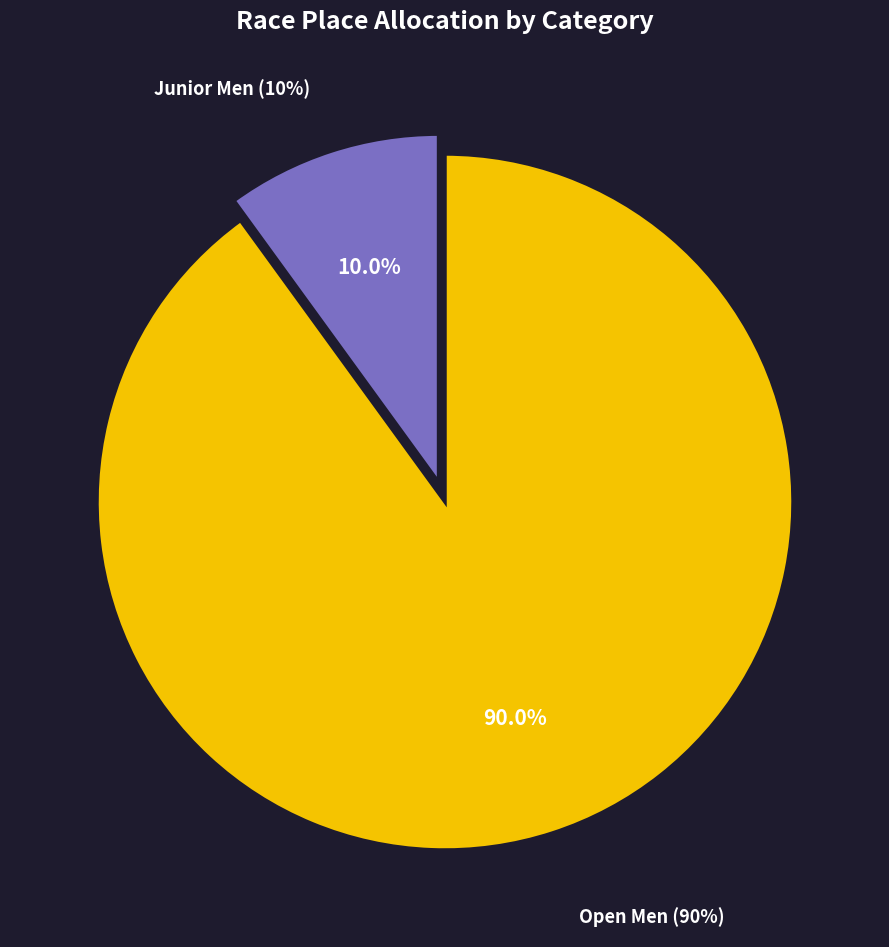

To the nearest percent, what is the combined percentage of Open Men and Junior Men?

100%